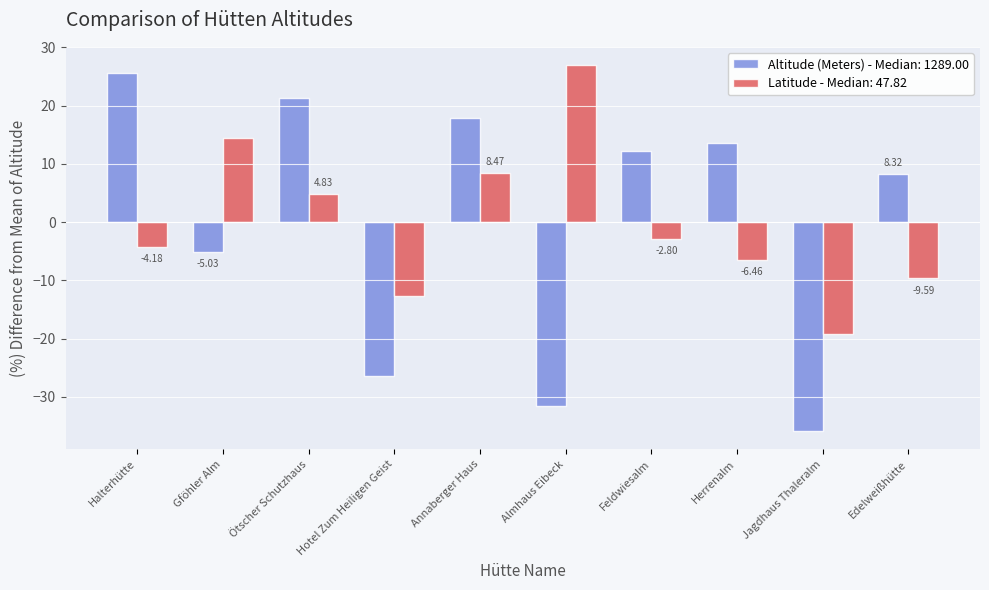

At which label does Latitude - Median: 47.82 first exceed -2?

Gföhler Alm